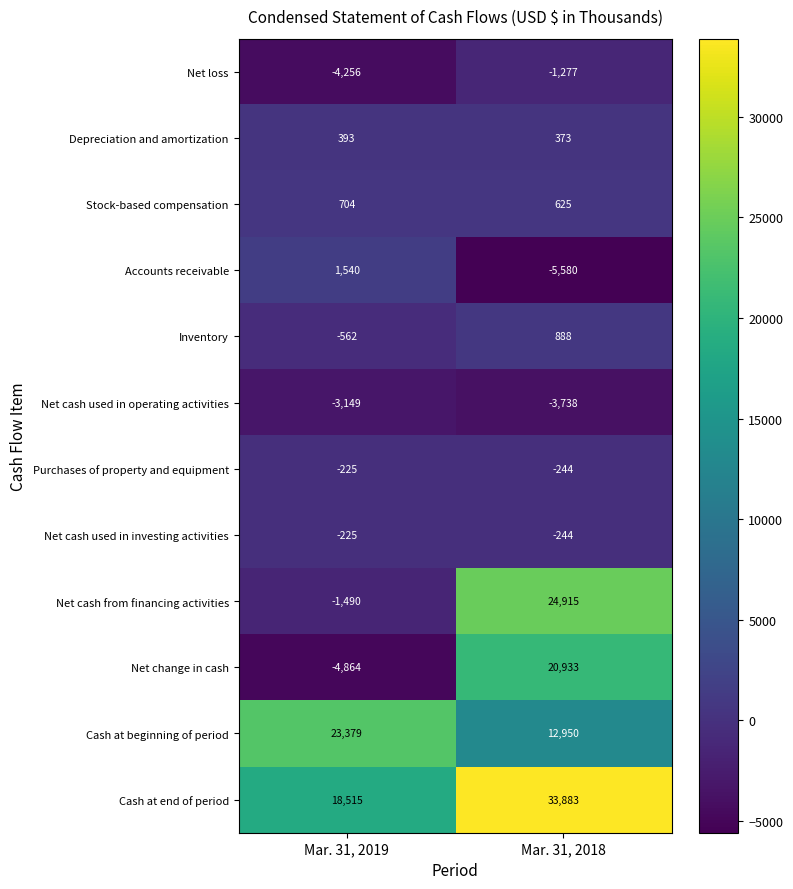

Is it true that Purchases of property and equipment equals -225 at Mar. 31, 2019?

True